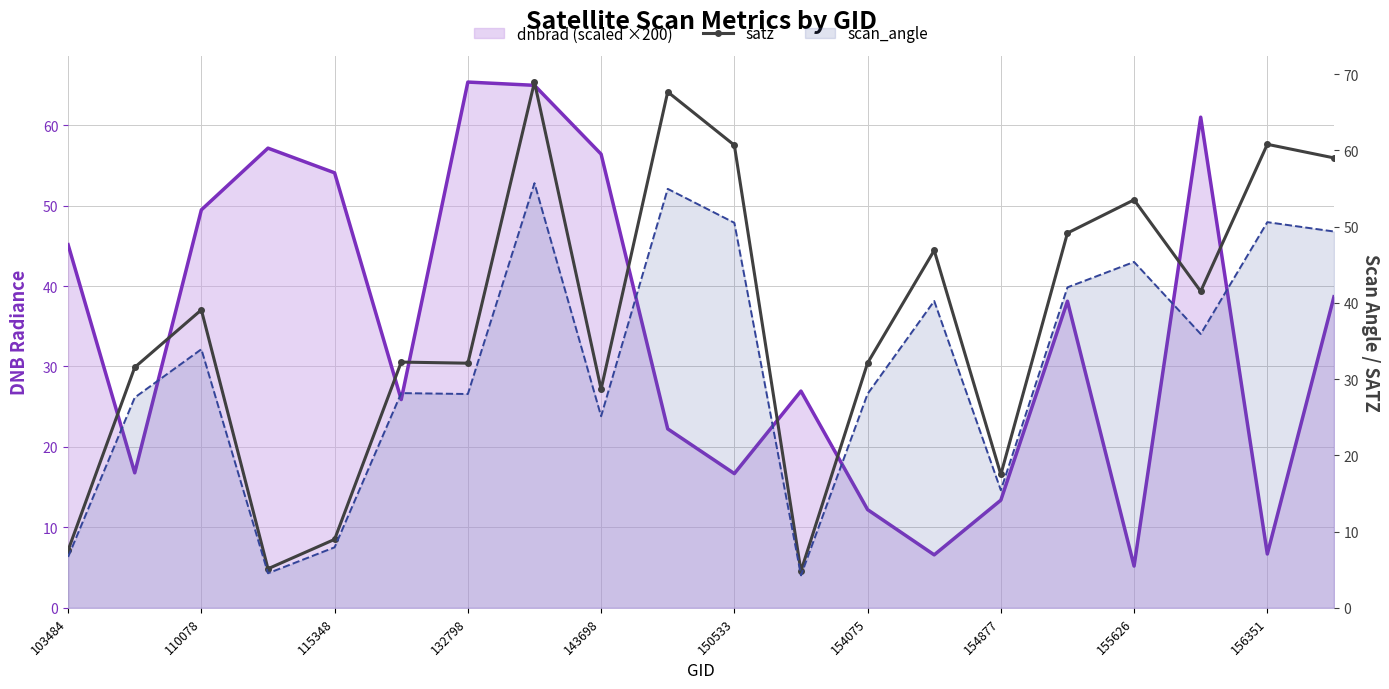

How many interior local peaks does the dnbrad (scaled ×200) series have?

5